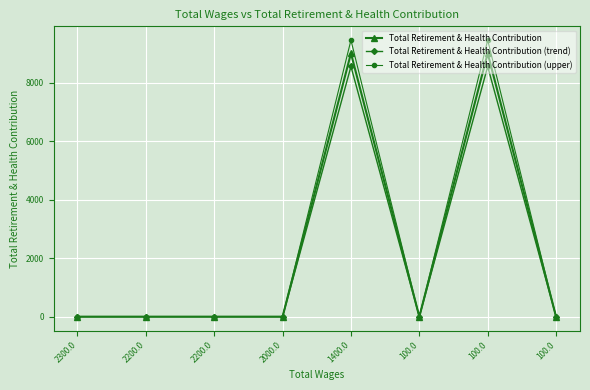

What is the value of the Total Retirement & Health Contribution (upper) point at the 5th from the left?

9450